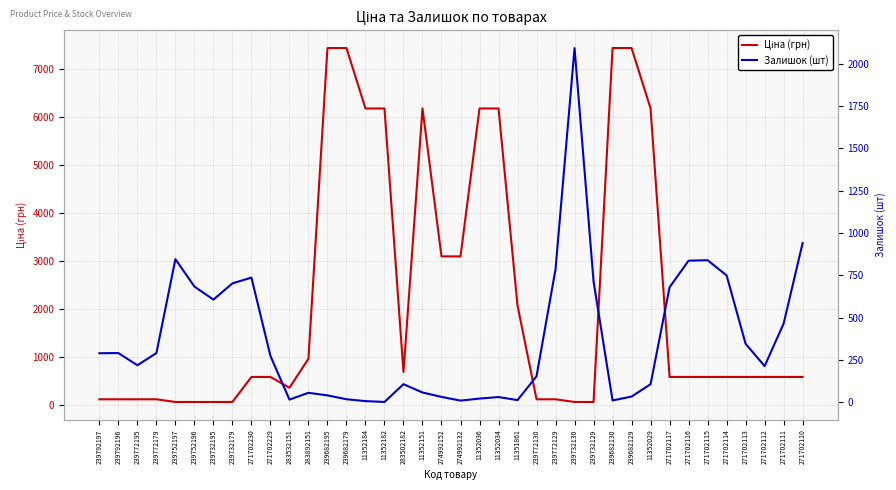

Reading left to right, extract all data points from this chart.

Ціна (грн): 111.8	111.8	111.8	111.8	55.9	55.9	55.9	55.9	578.1	578.1	352.6	958.4	7444.6	7444.6	6182.6	6182.6	680.4	6182.6	3094.7	3094.7	6182.6	6182.6	2066.2	111.8	111.8	55.9	55.9	7444.6	7444.6	6182.6	578.1	578.1	578.1	578.1	578.1	578.1	578.1	578.1
Залишок (шт): 289.0	290.0	218.0	290.0	845.0	683.0	606.0	702.0	736.0	273.0	15.0	55.0	40.0	17.0	6.0	1.0	106.0	57.0	31.0	9.0	21.0	30.0	12.0	153.0	786.0	2093.0	714.0	10.0	33.0	106.0	679.0	836.0	839.0	749.0	345.0	213.0	464.0	940.0